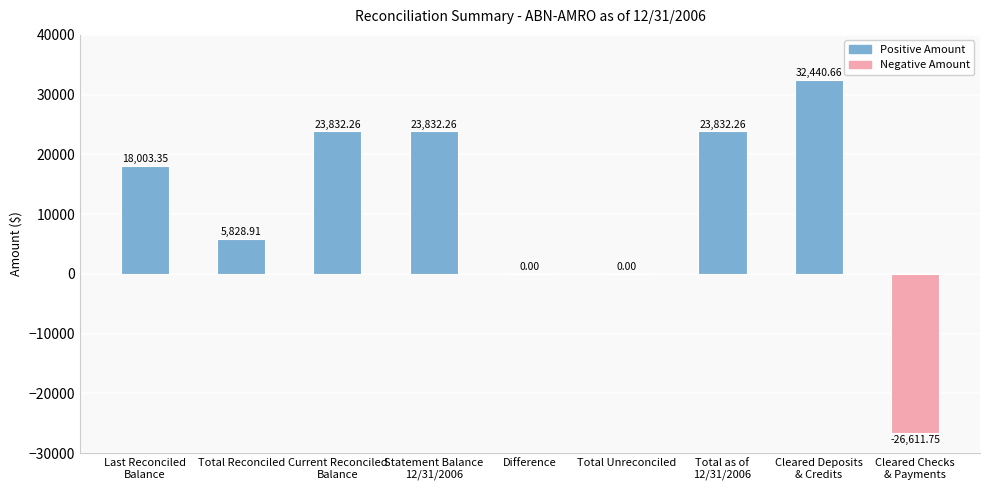

What is the maximum value shown in the chart?

32440.7